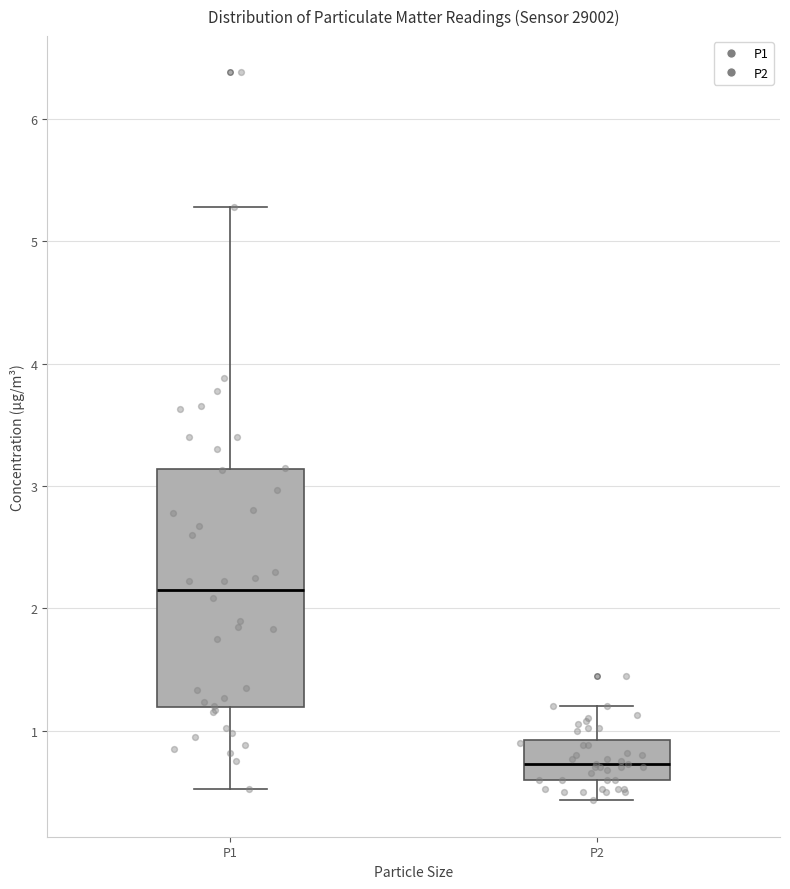

Which box has the lowest median line?

P2